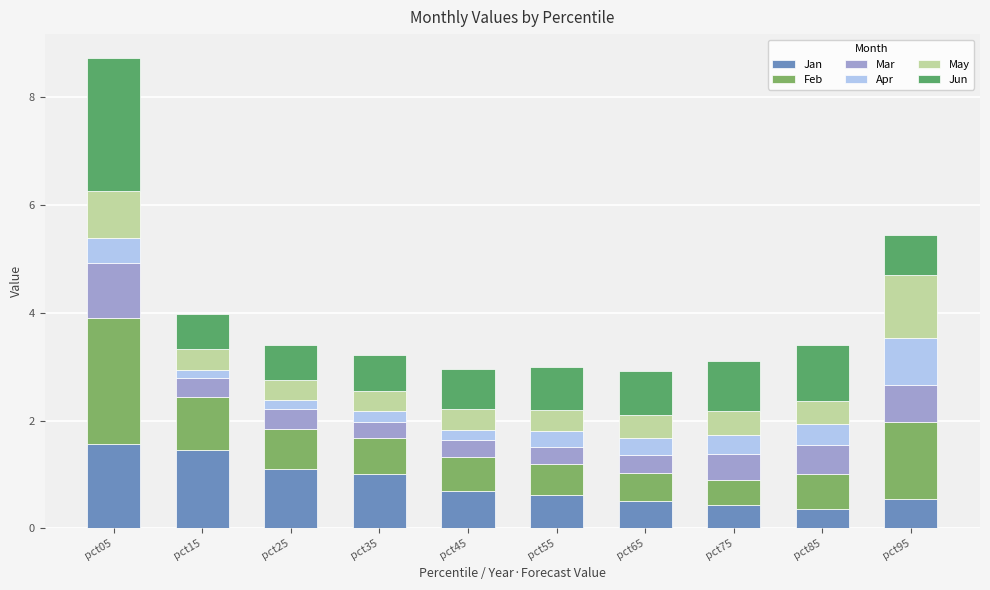

The Jan series shows 1.5 at pct15. True or false?

True